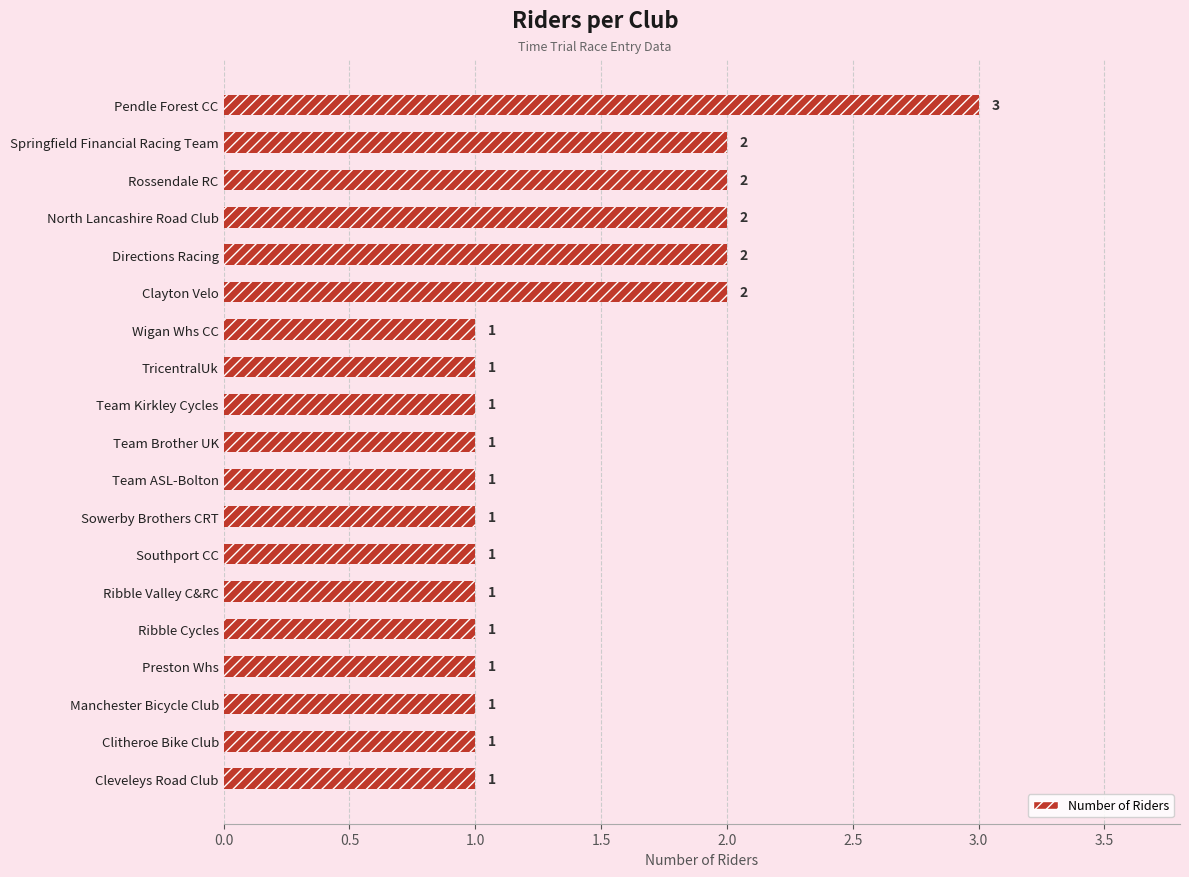

The chart shows a value of 3 at Clayton Velo. True or false?

False